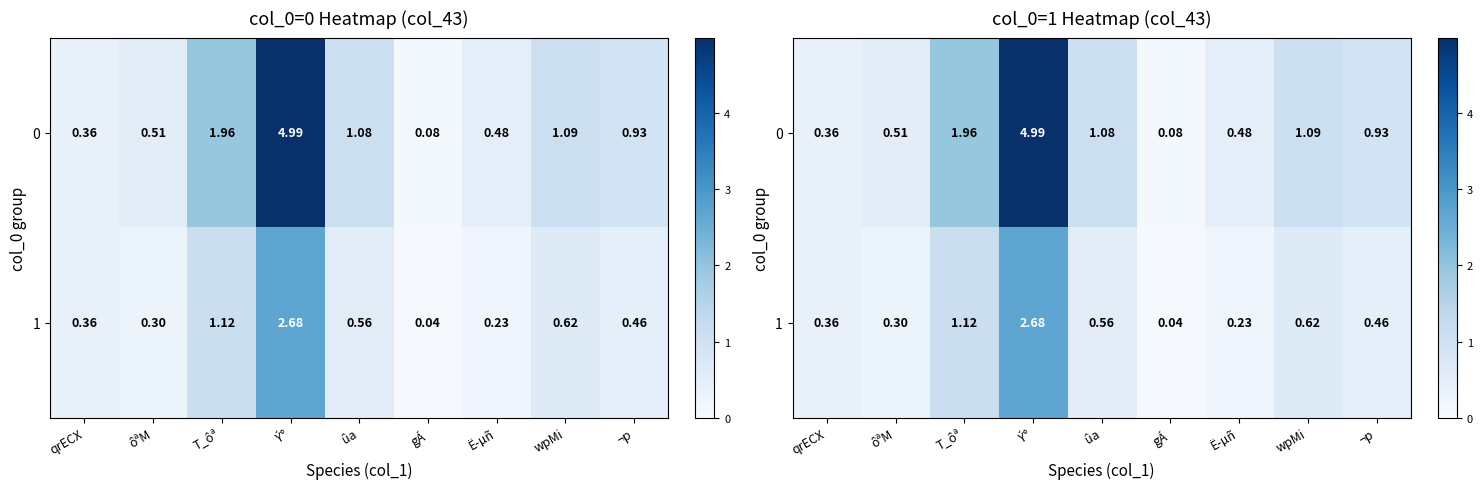

The value of 0 at wpMi is 1.1. True or false?

True